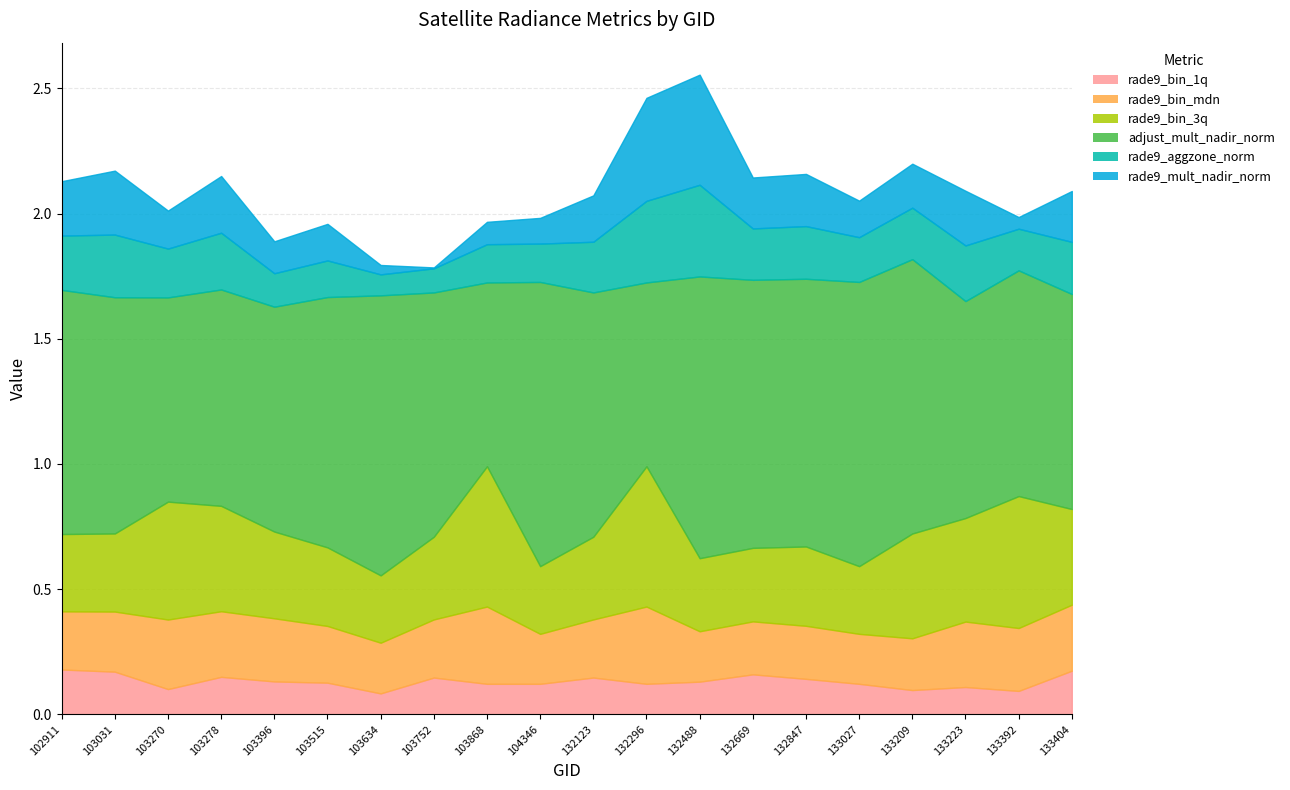

Which series has the widest spread of values?

rade9_mult_nadir_norm